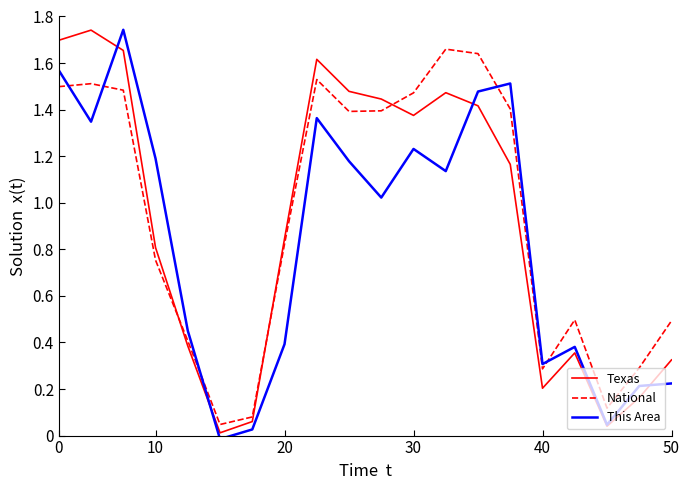

What are all the series names shown in the legend?

Texas, National, This Area